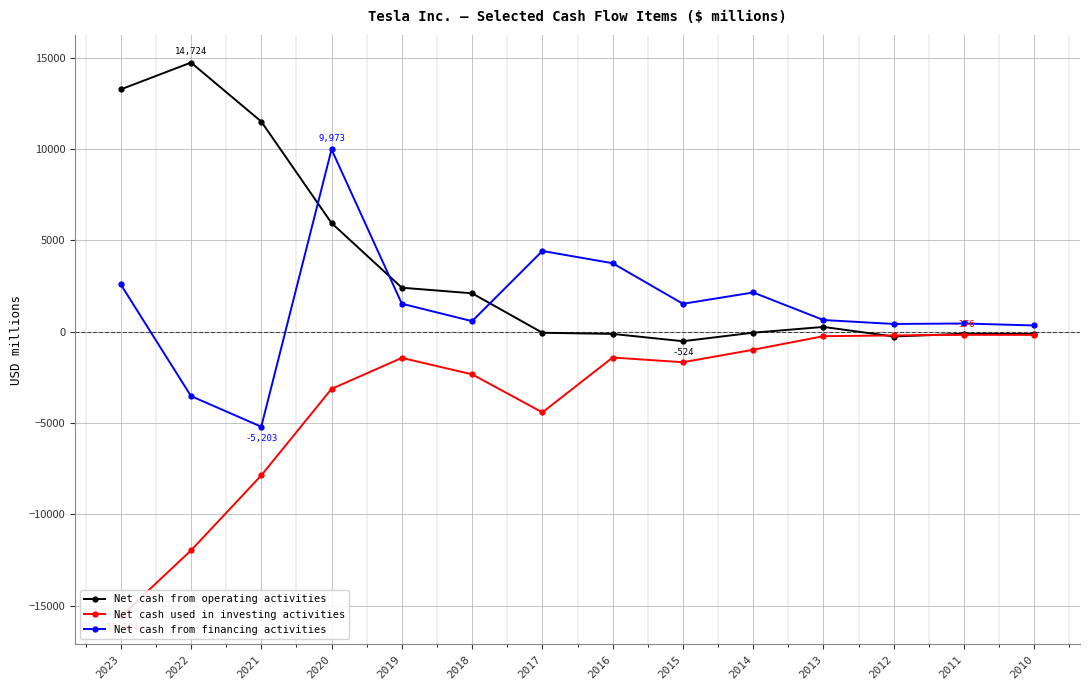

How many series are shown in this chart?

3